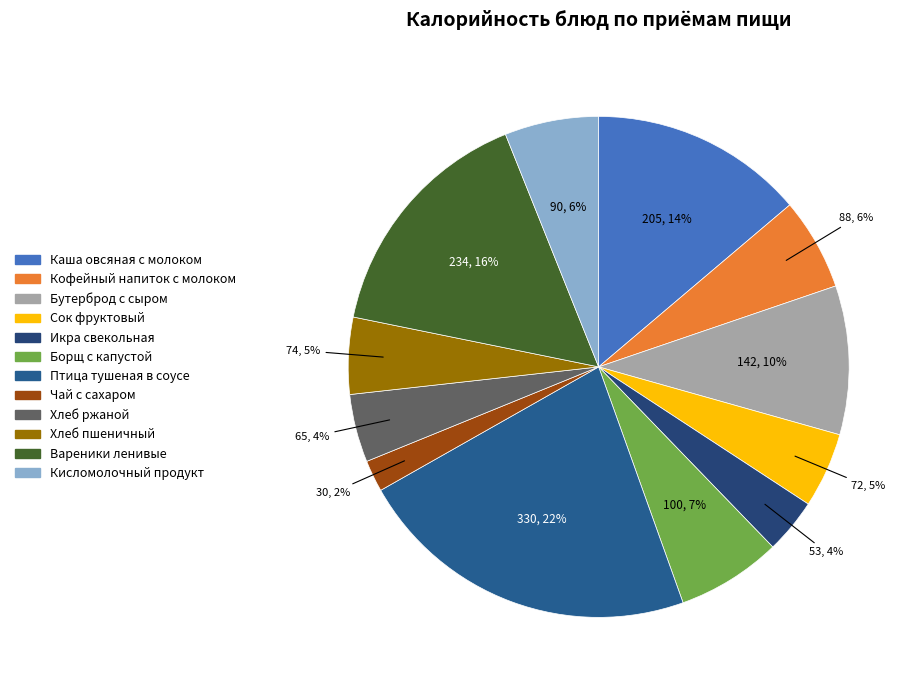

Does any single category account for the majority?

No